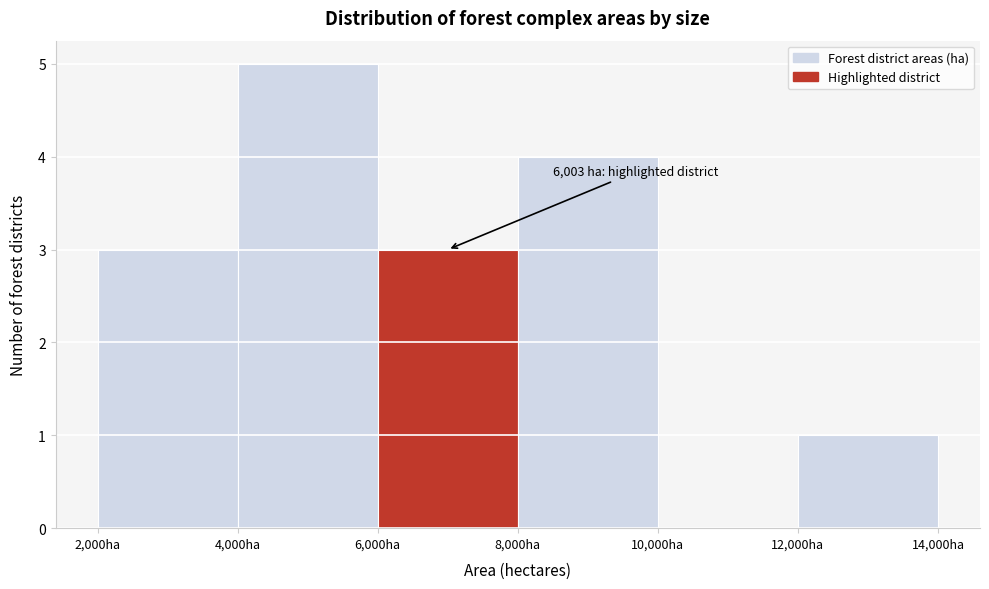

Which range on the x-axis has the tallest bar?

4000 to 6000